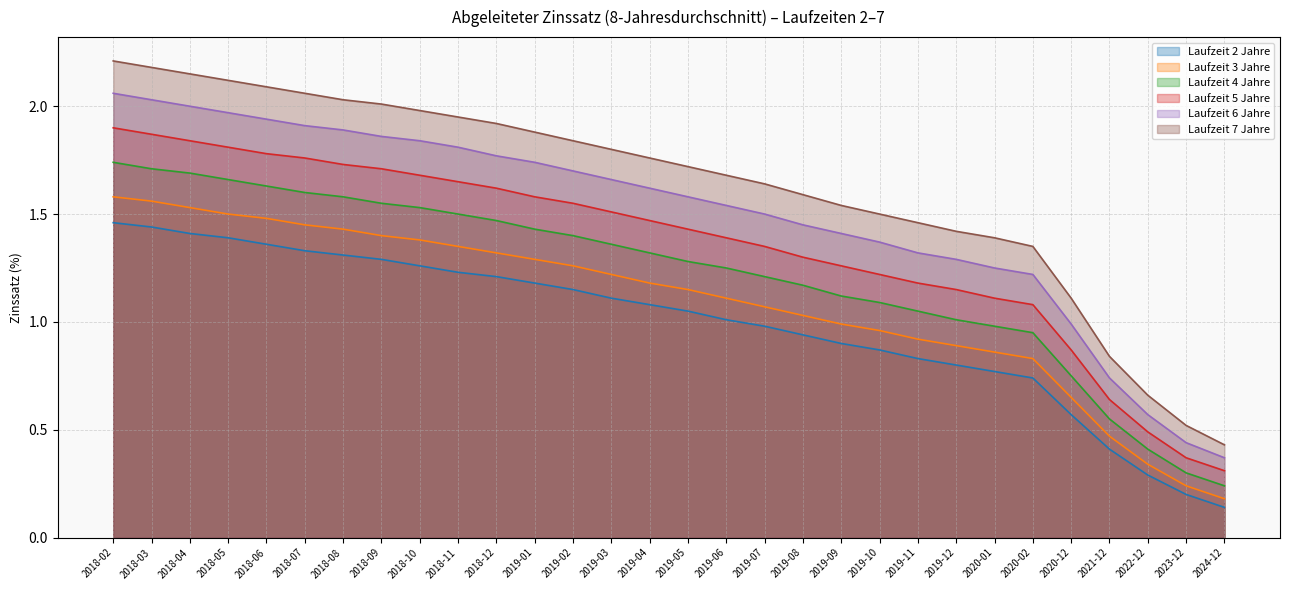

Does the chart display data point markers on the line(s)?

No